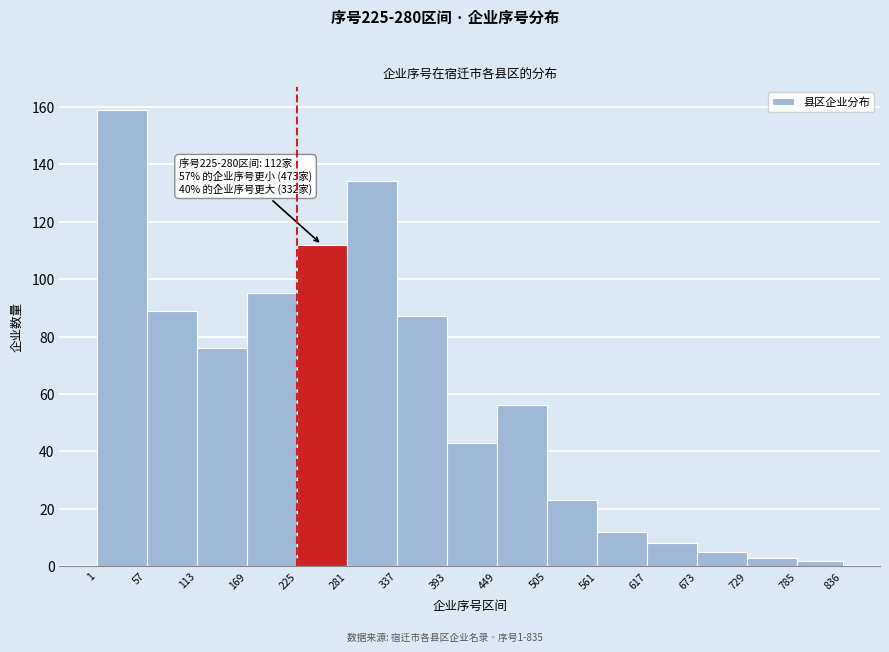

Which range on the x-axis has the tallest bar?

1 to 57